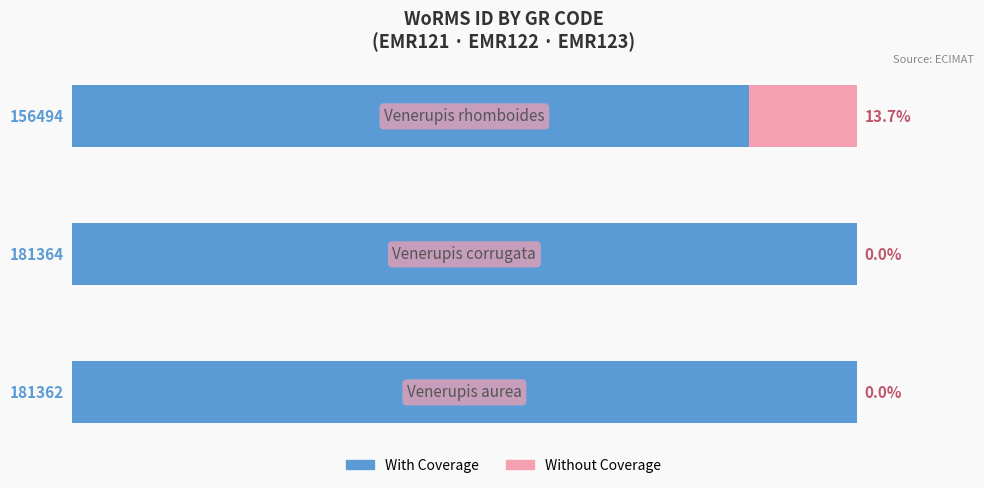

What are all the series names shown in the legend?

With Coverage, Without Coverage